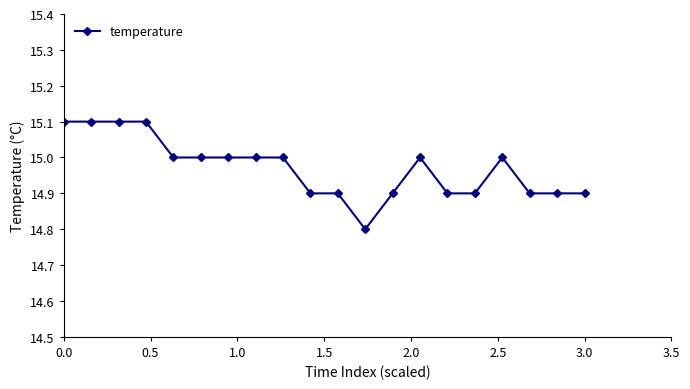

Count the values in the range 14 to 15.

16